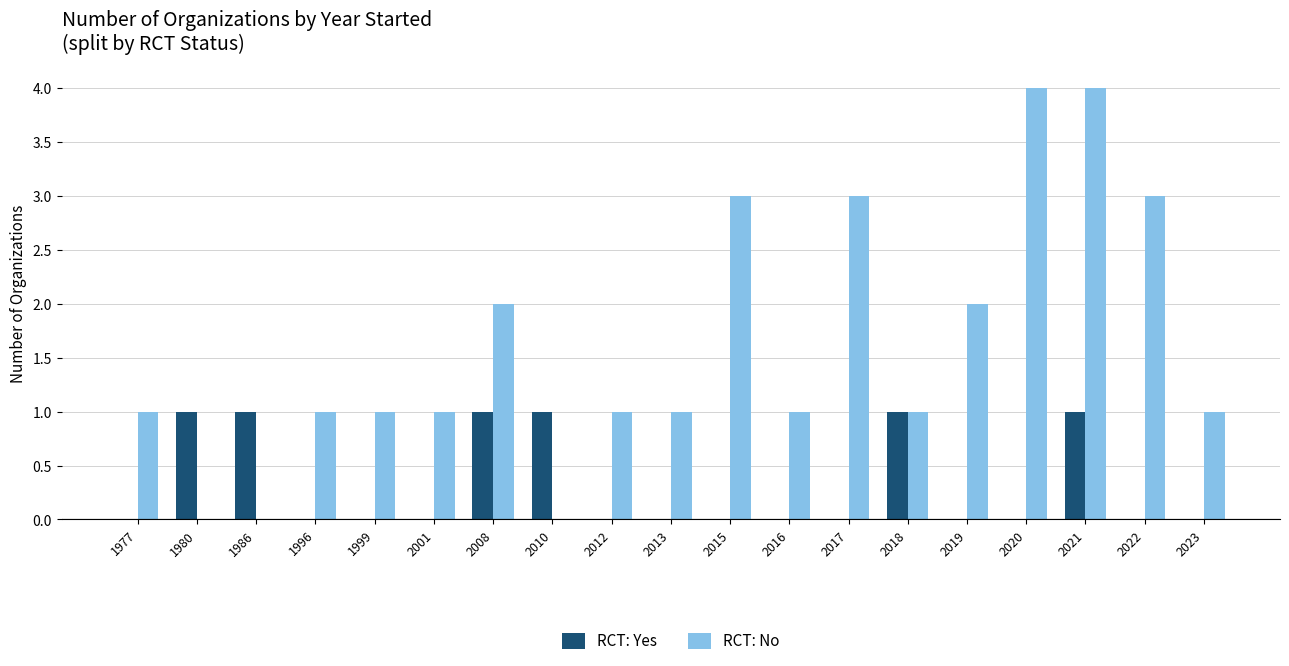

Reading left to right, list all the values displayed in this chart.

RCT: Yes: 0	1	1	0	0	0	1	1	0	0	0	0	0	1	0	0	1	0	0
RCT: No: 1	0	0	1	1	1	2	0	1	1	3	1	3	1	2	4	4	3	1